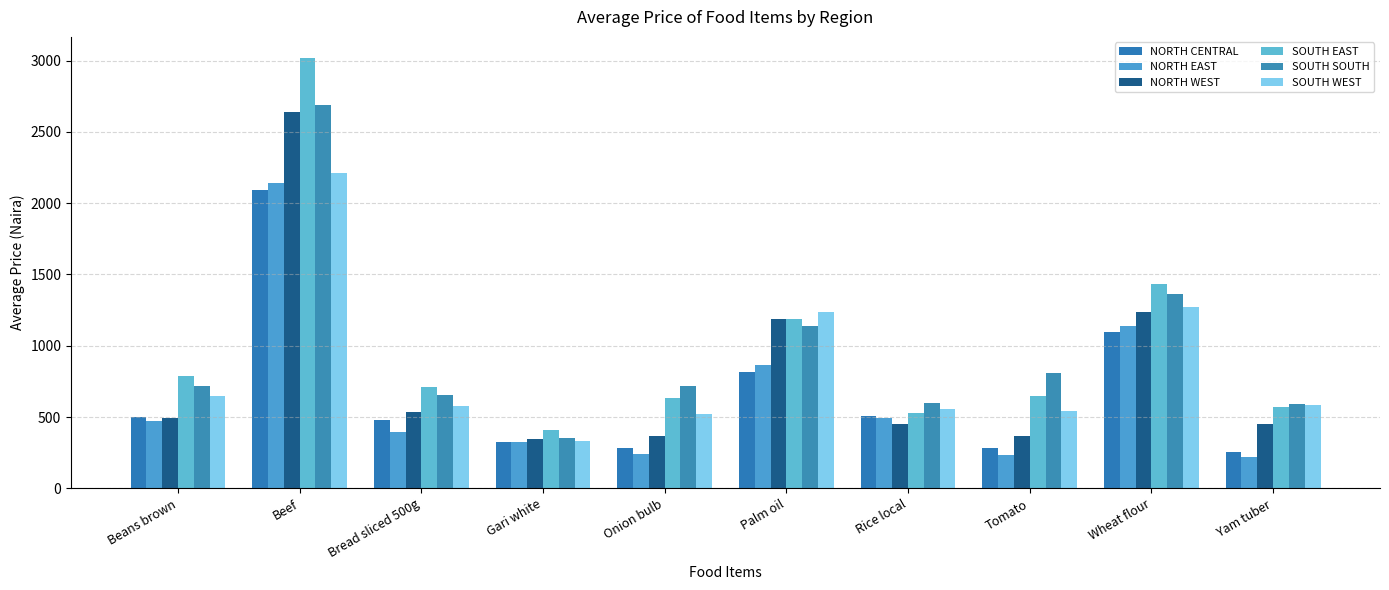

What is the label of the 6th bar from the right?

Onion bulb